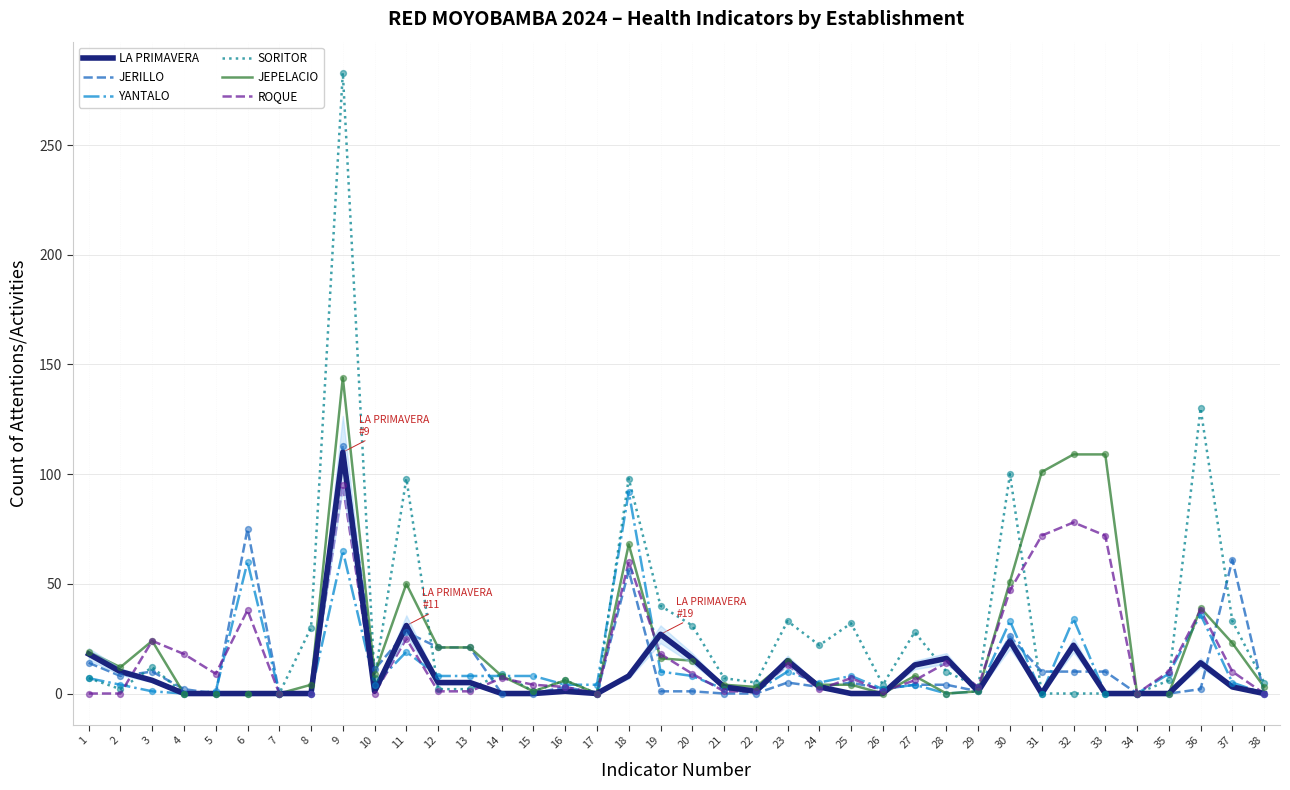

Which series has the widest spread of values?

SORITOR